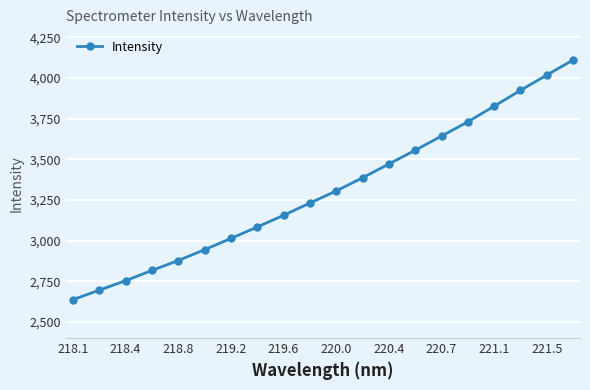

Reading left to right, what are all the values shown in this chart?

2636.6	2694.4	2753.1	2816.0	2877.1	2943.9	3013.1	3083.6	3155.4	3231.1	3305.4	3386.5	3471.3	3556.0	3643.0	3731.0	3827.1	3924.6	4018.6	4111.7